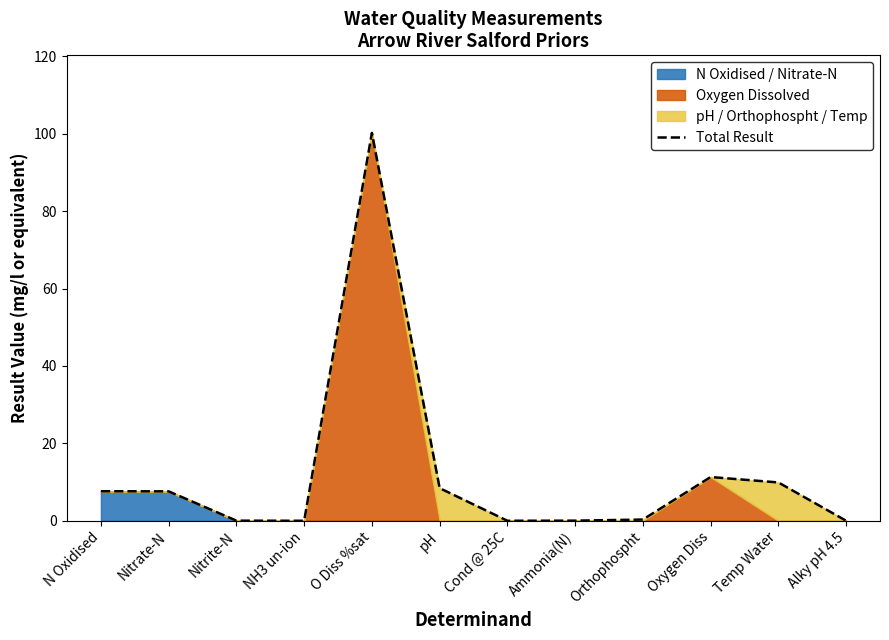

List the labels in order of value, smallest first.

Cond @ 25C, Alky pH 4.5, NH3 un-ion, Nitrite-N, Ammonia(N), Orthophospht, Nitrate-N, N Oxidised, pH, Temp Water, Oxygen Diss, O Diss %sat